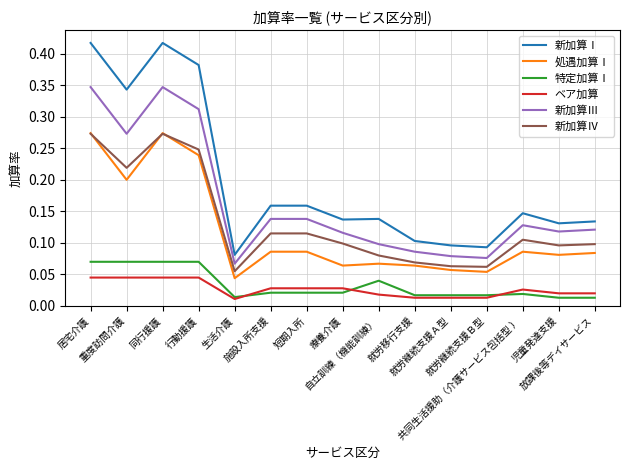

Is it true that 新加算Ⅲ equals 0.1 at 就労継続支援Ｂ型?

True